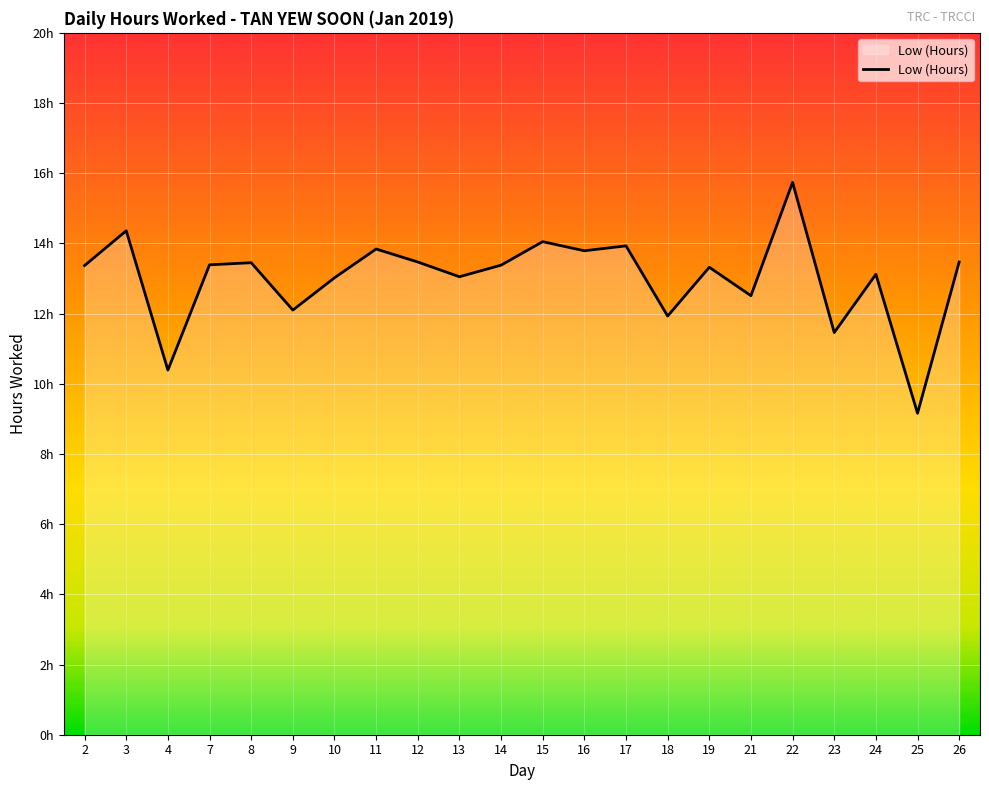

Does the chart have visible grid lines?

Yes